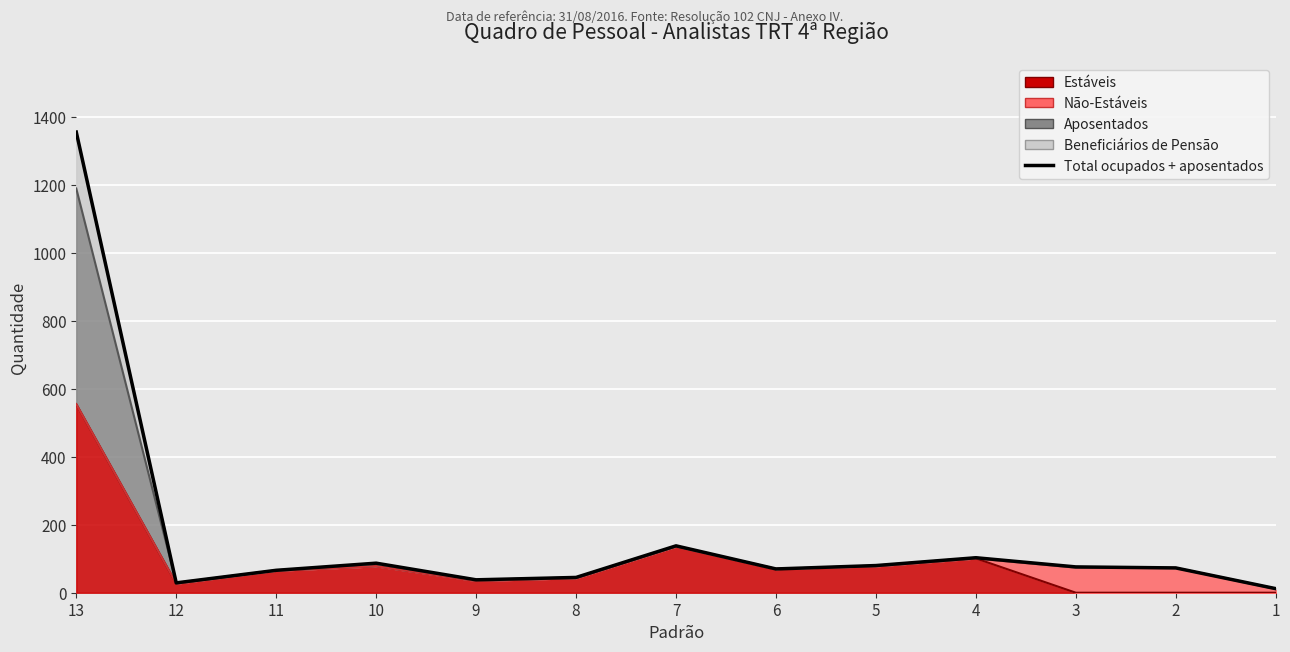

How many data points does each series have?

13